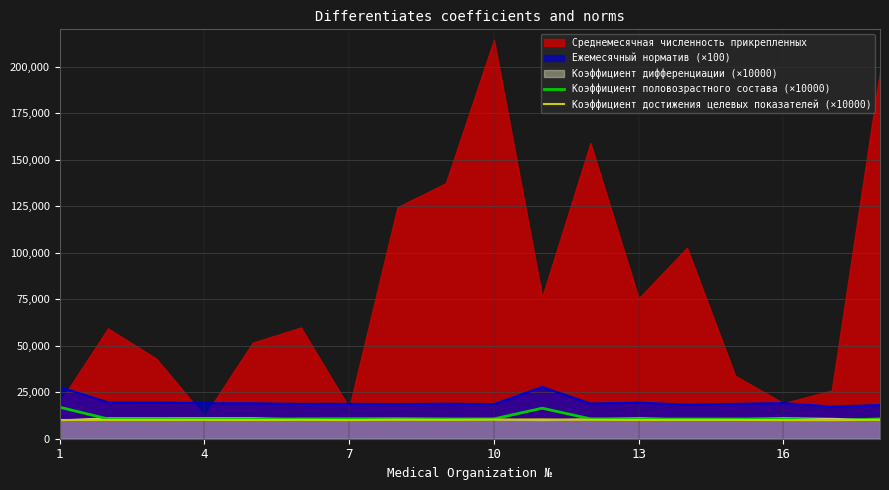

What is the maximum value for Ежемесячный норматив (×100)?

27789.0